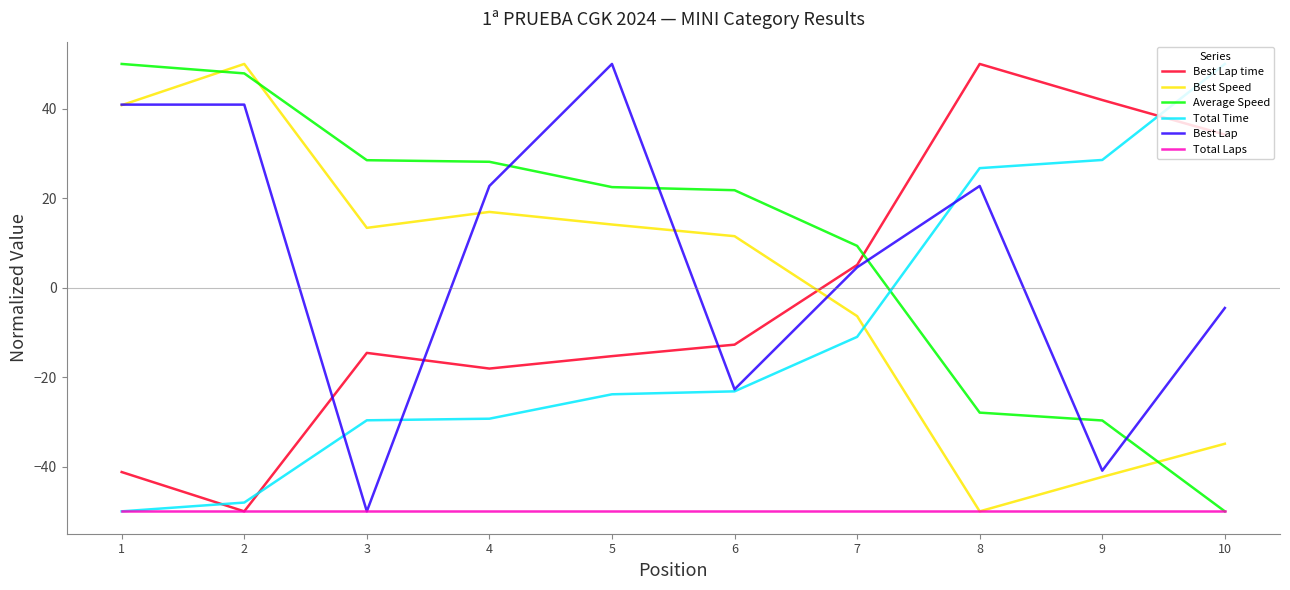

What is the lowest value of the Best Speed series?

-50.0